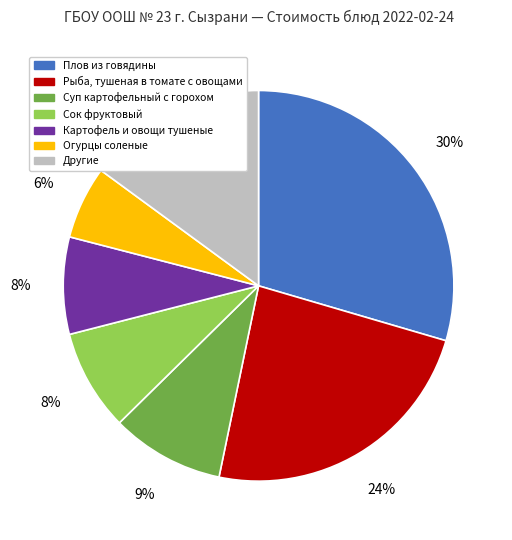

Does any single category account for the majority?

No